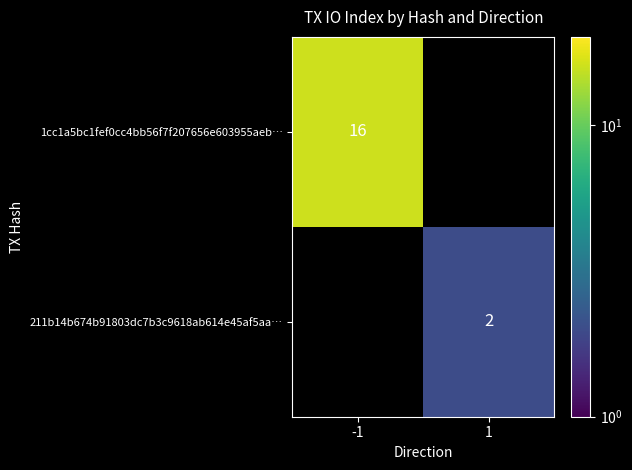

The 211b14b674b91803dc7b3c9618ab614e45af5aa… series shows 2 at 1. True or false?

True